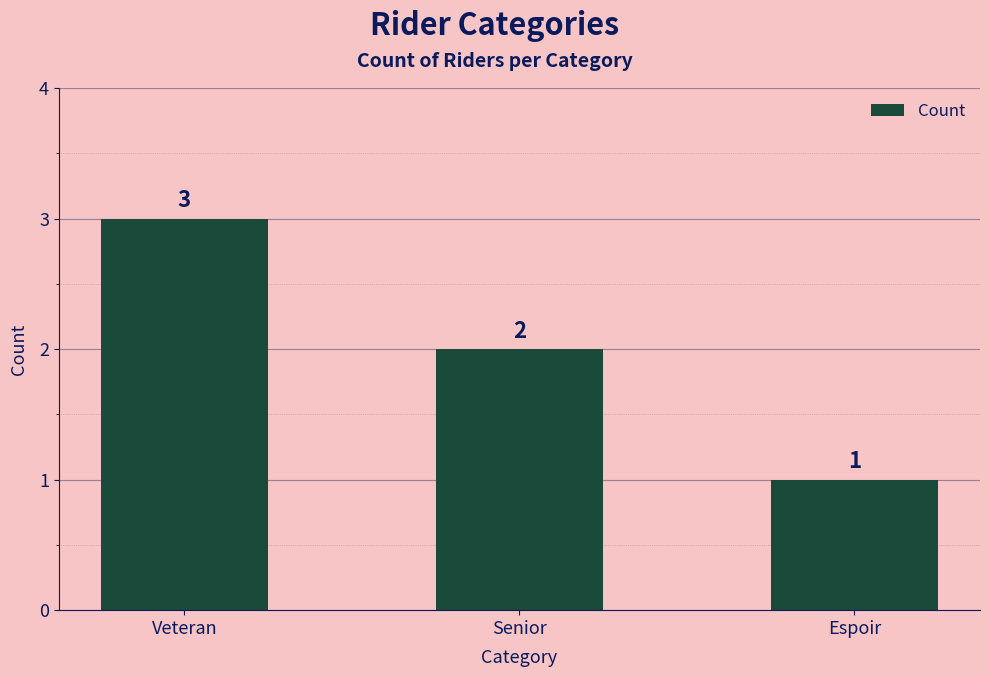

What is the minimum value shown in the chart?

1